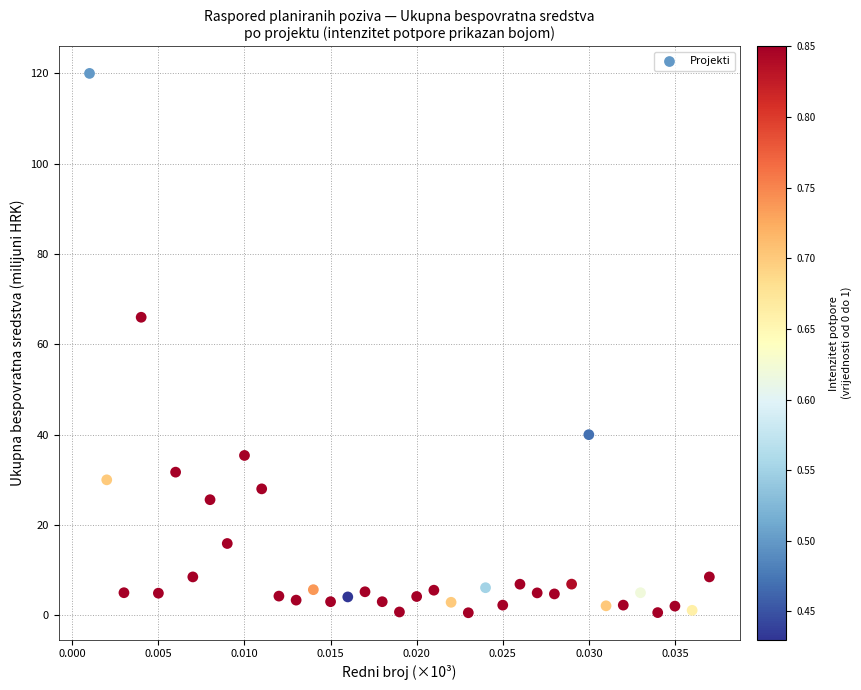

What is the range of Y values (max minus min)?

119.4